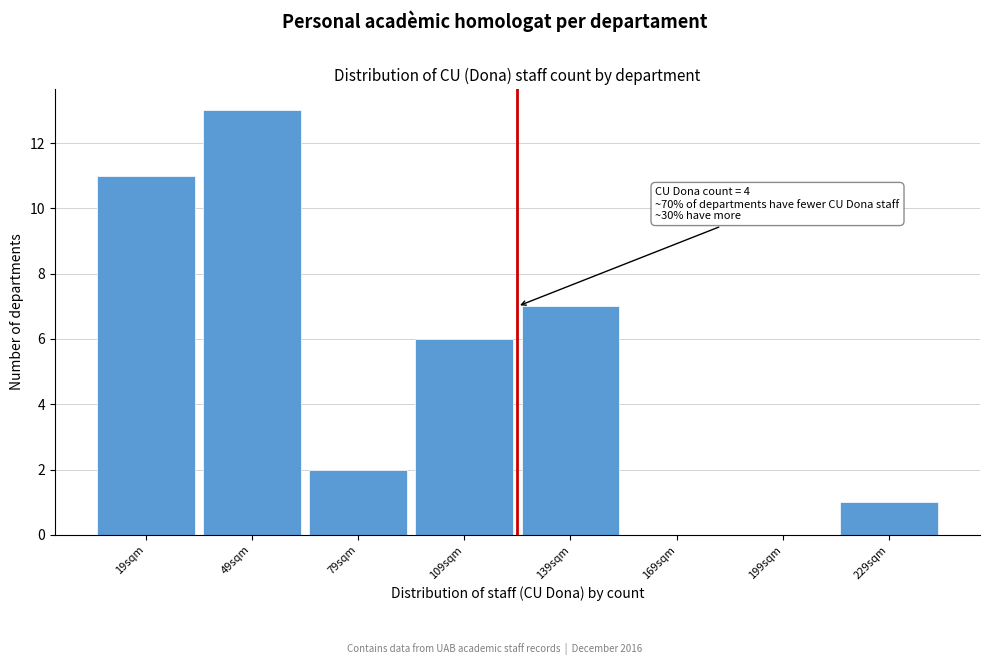

Reading left to right, transcribe all the data shown in this chart.

19sqm=11	49sqm=13	79sqm=2	109sqm=6	139sqm=7	169sqm=0	199sqm=0	229sqm=1